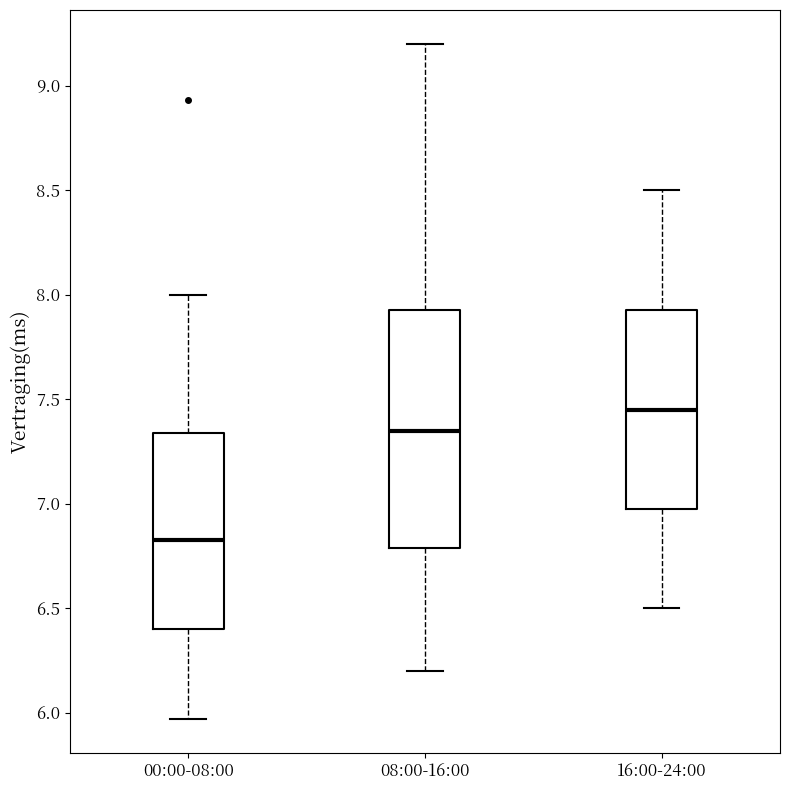

Where is the upper edge of the box for 00:00-08:00 on the y-axis? The values are not printed on the chart, so give them approximately, as read against the axis.

7.35